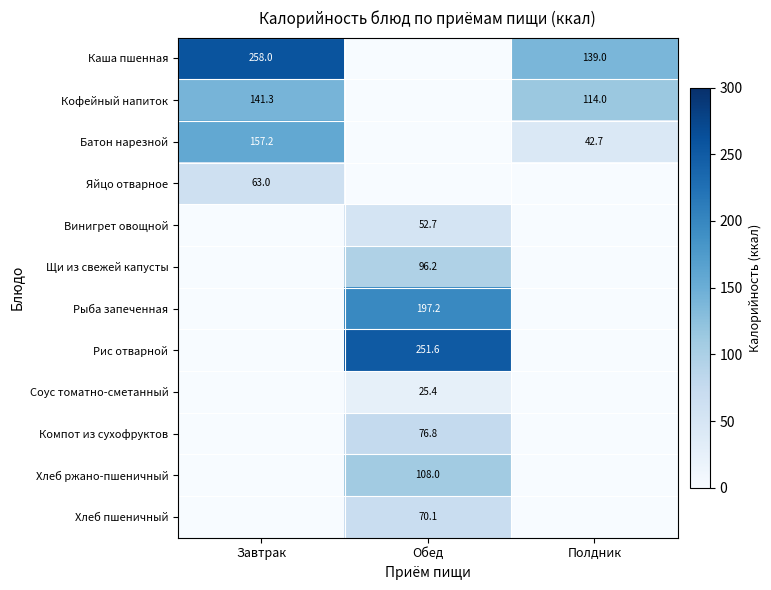

The Каша пшенная series shows 418.5 at Завтрак. True or false?

False